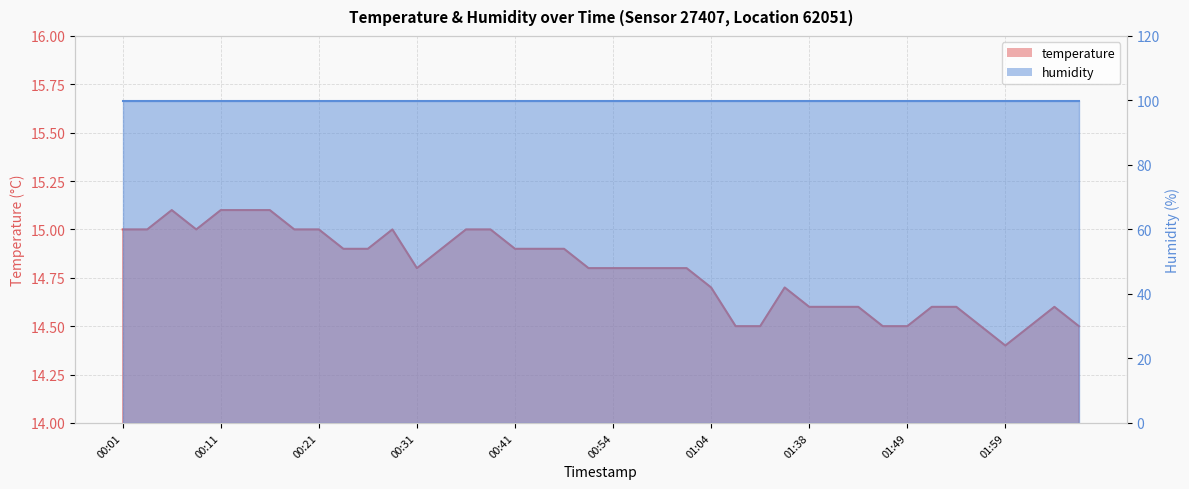

Rank the categories by value from lowest to highest.

01:59, 01:31, 01:33, 01:46, 01:49, 01:56, 02:01, 02:06, 01:38, 01:41, 01:44, 01:51, 01:54, 02:04, 01:04, 01:36, 00:31, 00:51, 00:54, 00:57, 00:59, 01:02, 00:24, 00:26, 00:33, 00:41, 00:46, 00:49, 00:01, 00:04, 00:08, 00:18, 00:21, 00:29, 00:36, 00:38, 00:06, 00:11, 00:14, 00:16